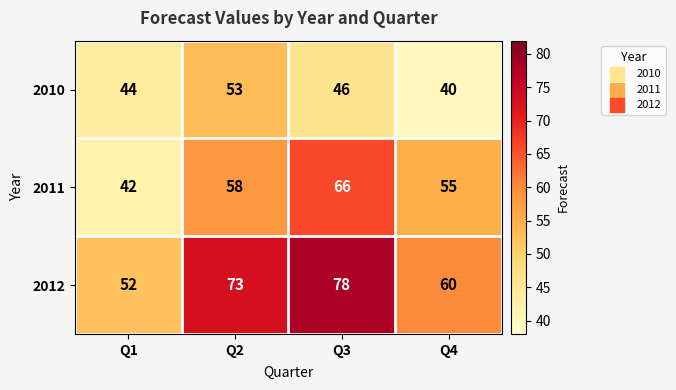

Reading left to right, extract all data points from this chart.

2010: 44	53	46	40
2011: 42	58	66	55
2012: 52	73	78	60